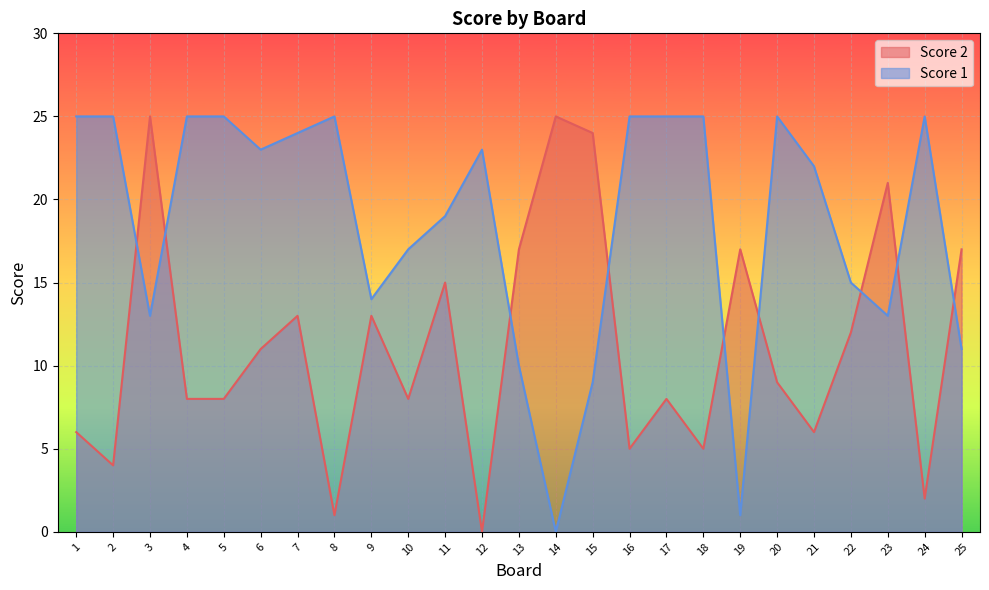

Which series has the largest range (max minus min)?

Score 1